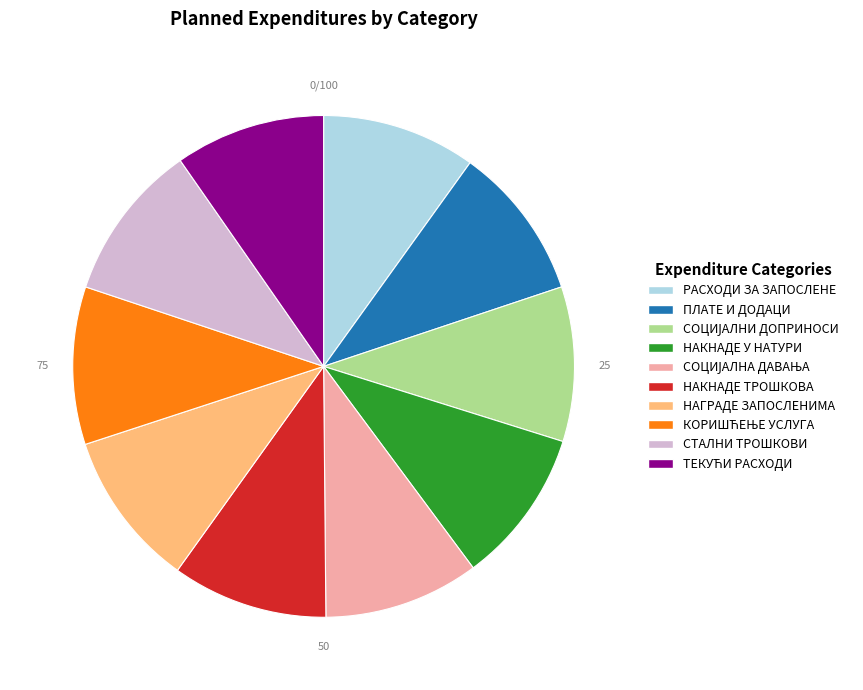

Approximately how many times larger is the value at НАКНАДЕ ТРОШКОВА compared to СТАЛНИ ТРОШКОВИ?

1.0